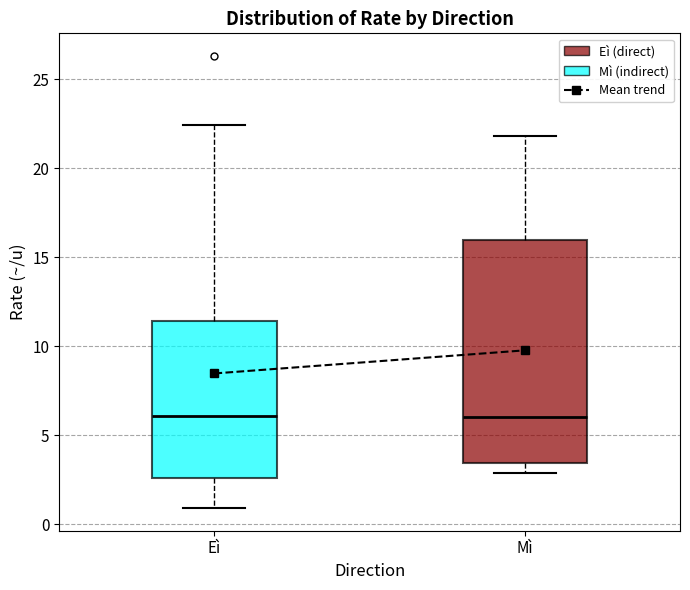

Reading left to right, transcribe this box plot: for each box, give where its median line is, the range the box spans, and where its two whiskers end, as read against the y-axis. The values are not printed on the chart, so give them approximately, as read against the axis.

Eì: median 6.0, box 2.5 to 11.5, whiskers 1.0 to 22.5
Mì: median 6.0, box 3.5 to 16.0, whiskers 3.0 to 22.0